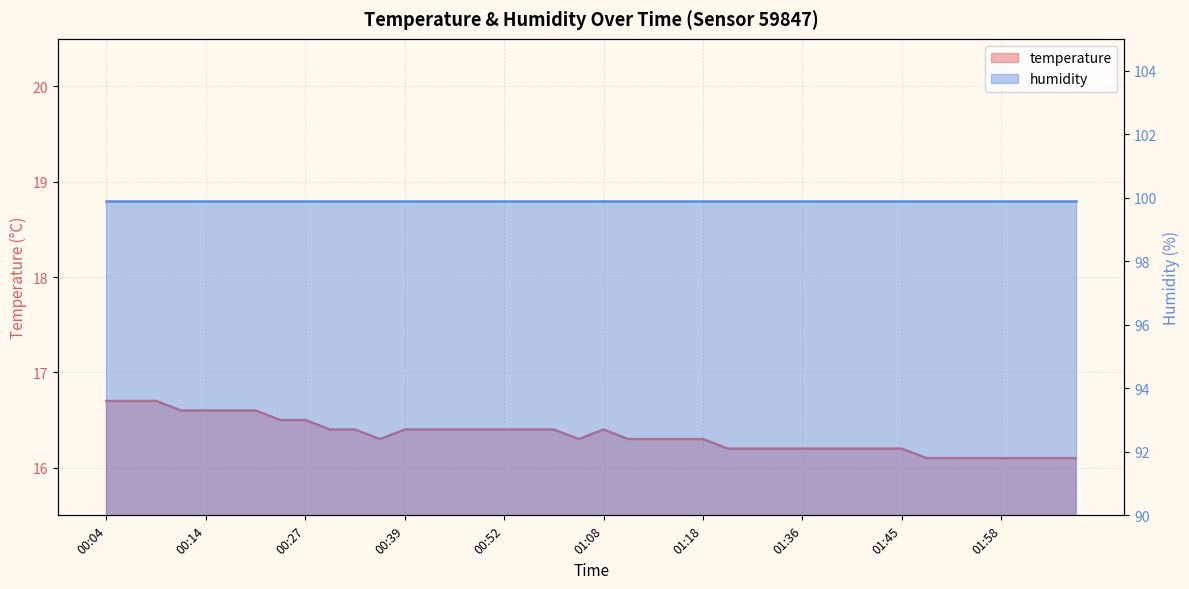

Reading left to right, list all the values displayed in this chart.

16.7	16.7	16.7	16.6	16.6	16.6	16.6	16.5	16.5	16.4	16.4	16.3	16.4	16.4	16.4	16.4	16.4	16.4	16.4	16.3	16.4	16.3	16.3	16.3	16.3	16.2	16.2	16.2	16.2	16.2	16.2	16.2	16.2	16.1	16.1	16.1	16.1	16.1	16.1	16.1